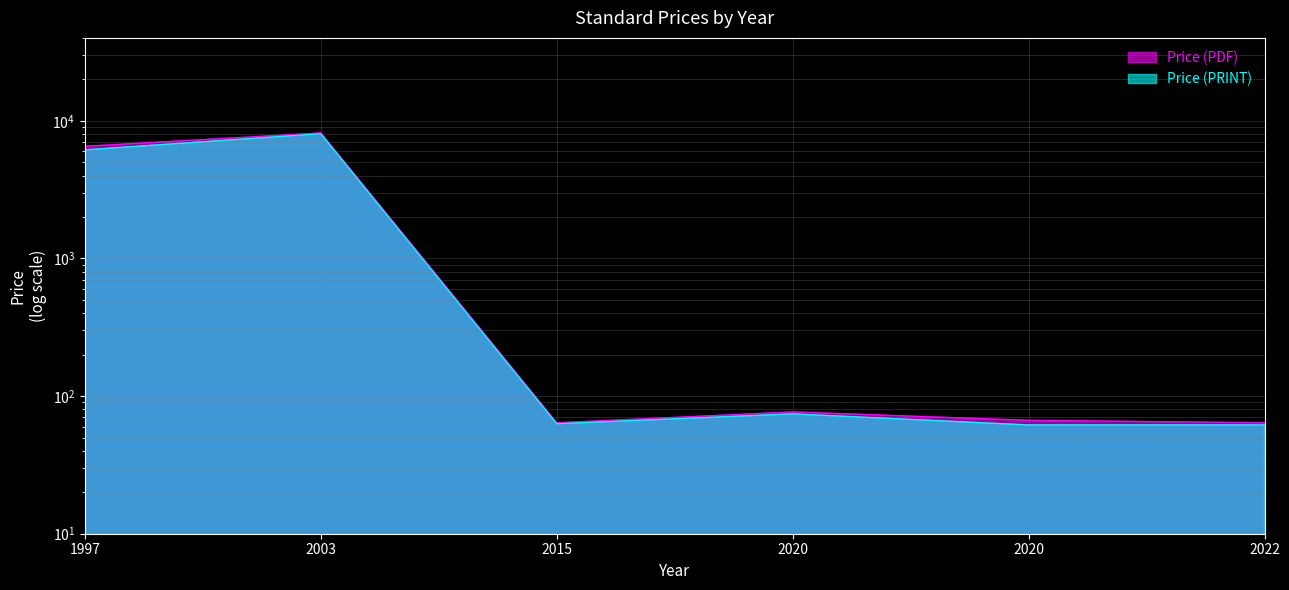

What is the average value of the Price (PDF) series?

2410.8